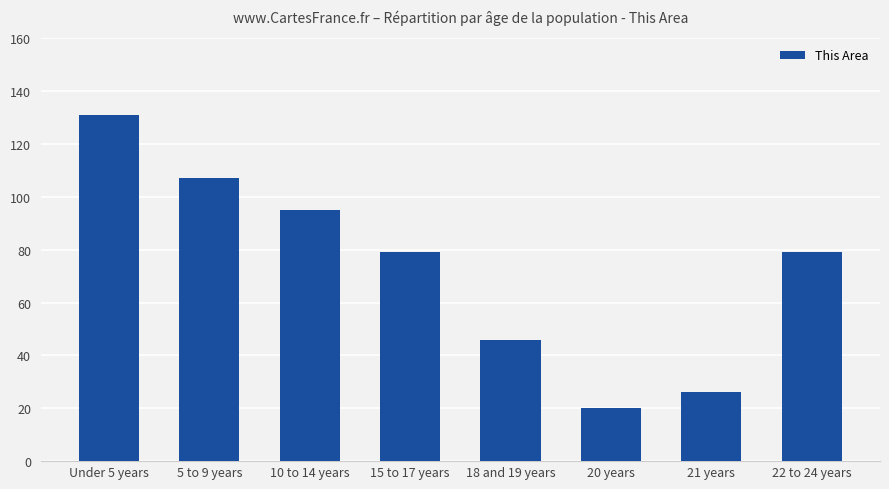

Between 15 to 17 years and 21 years, which is larger?

15 to 17 years